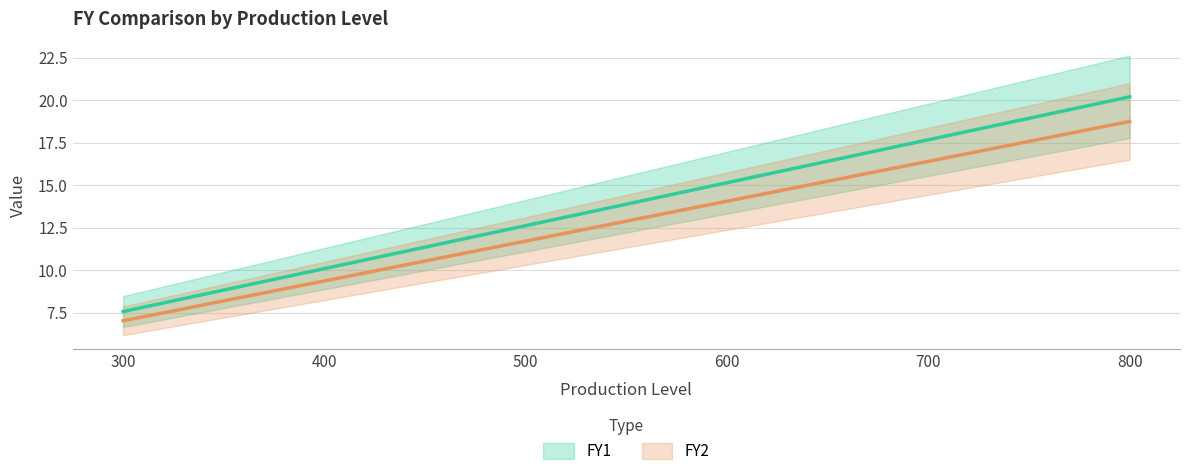

Which series changed the most between 400 and 500?

FY1